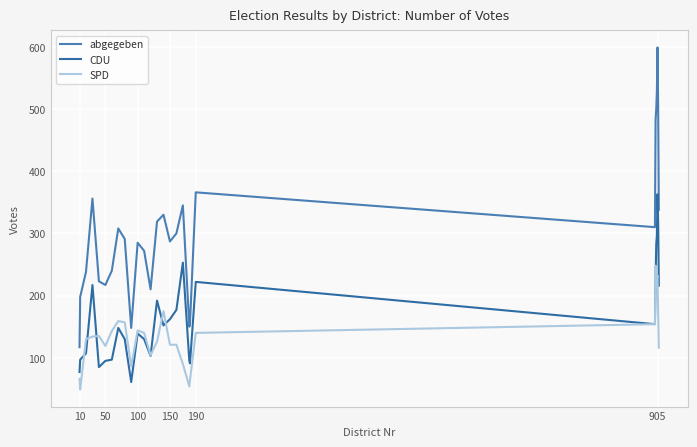

What are all the series names shown in the legend?

abgegeben, CDU, SPD